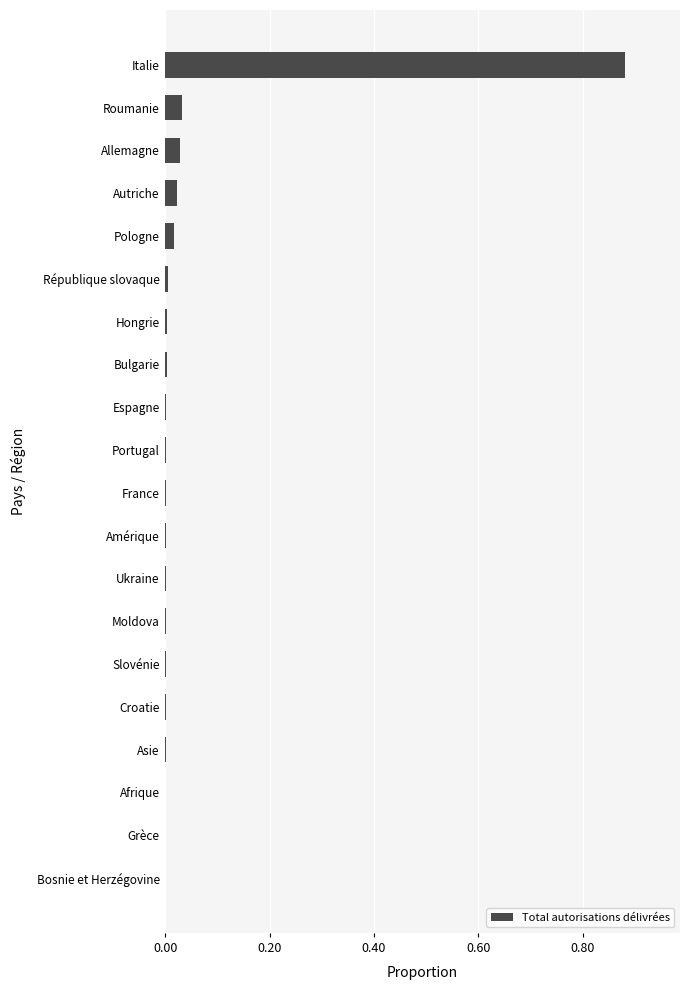

Is it true that the value at Bulgarie is 0.0?

True